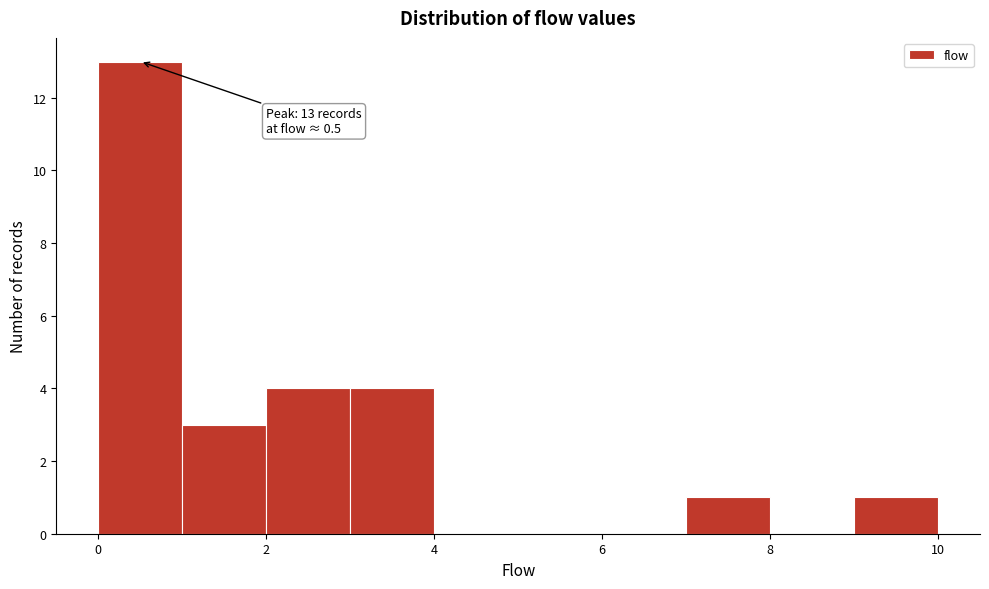

Which range on the x-axis has the tallest bar?

0 to 1